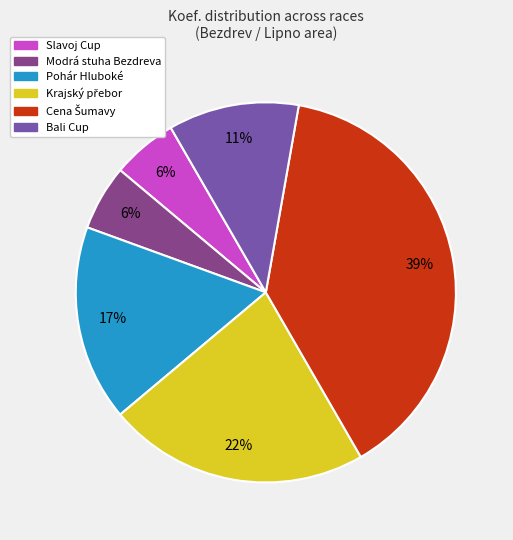

Count the number of slices in the pie.

6